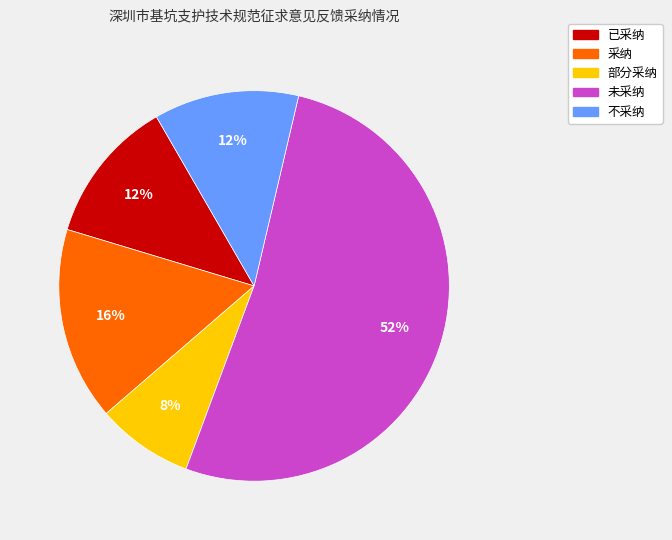

Which category accounts for the majority?

未采纳